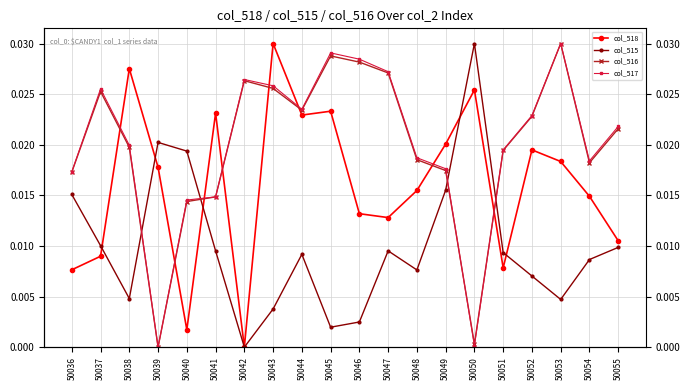

Between which two adjacent categories do col_516 and col_518 first intersect?

50037 and 50038